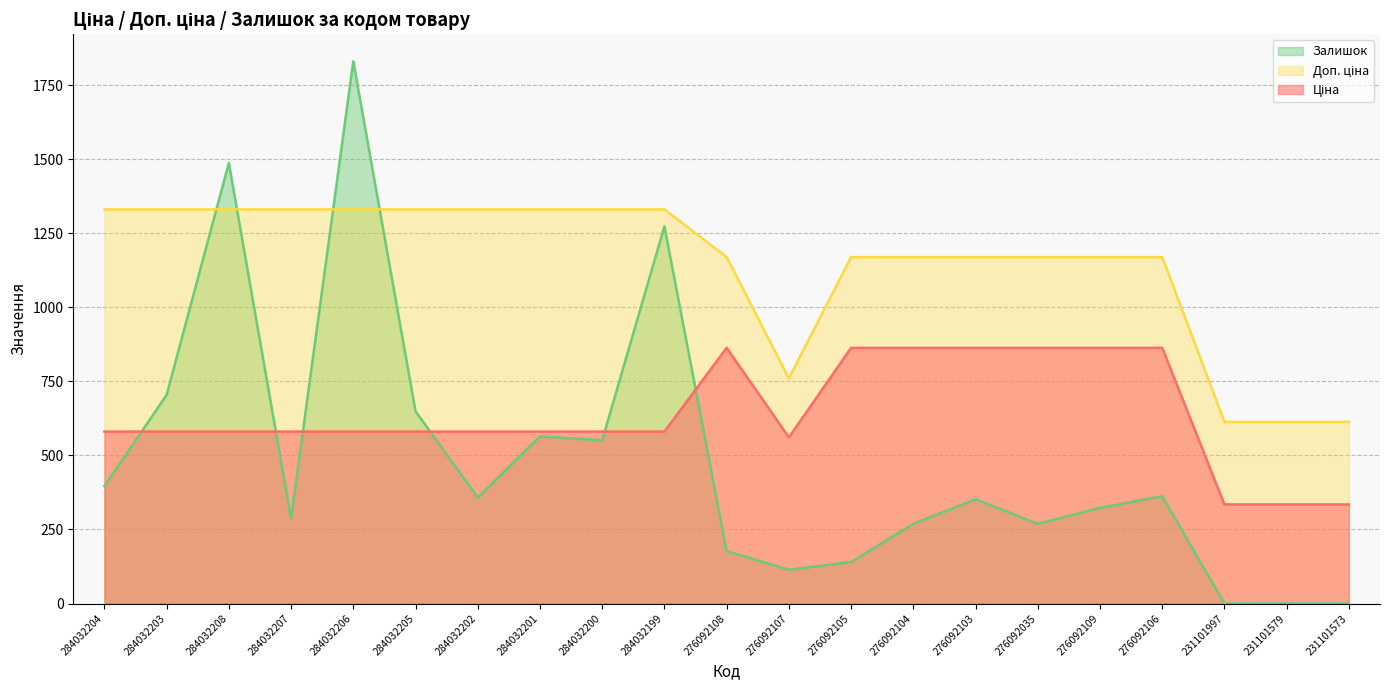

What is the difference between the maximum and minimum values in the Залишок series?

1830.0